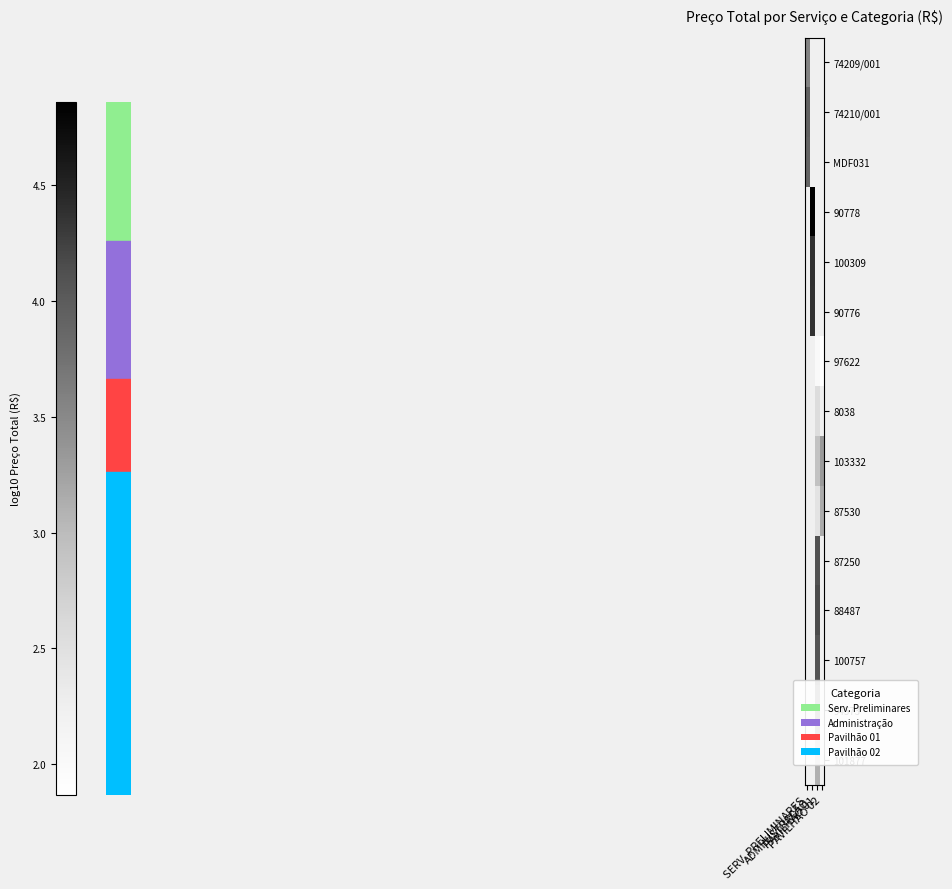

Rank the series by their average value, from highest to lowest.

74209/001, 74210/001, MDF031, 90778, 100309, 90776, 97622, 8038, 103332, 87530, 87250, 88487, 100757, 94573, 101877